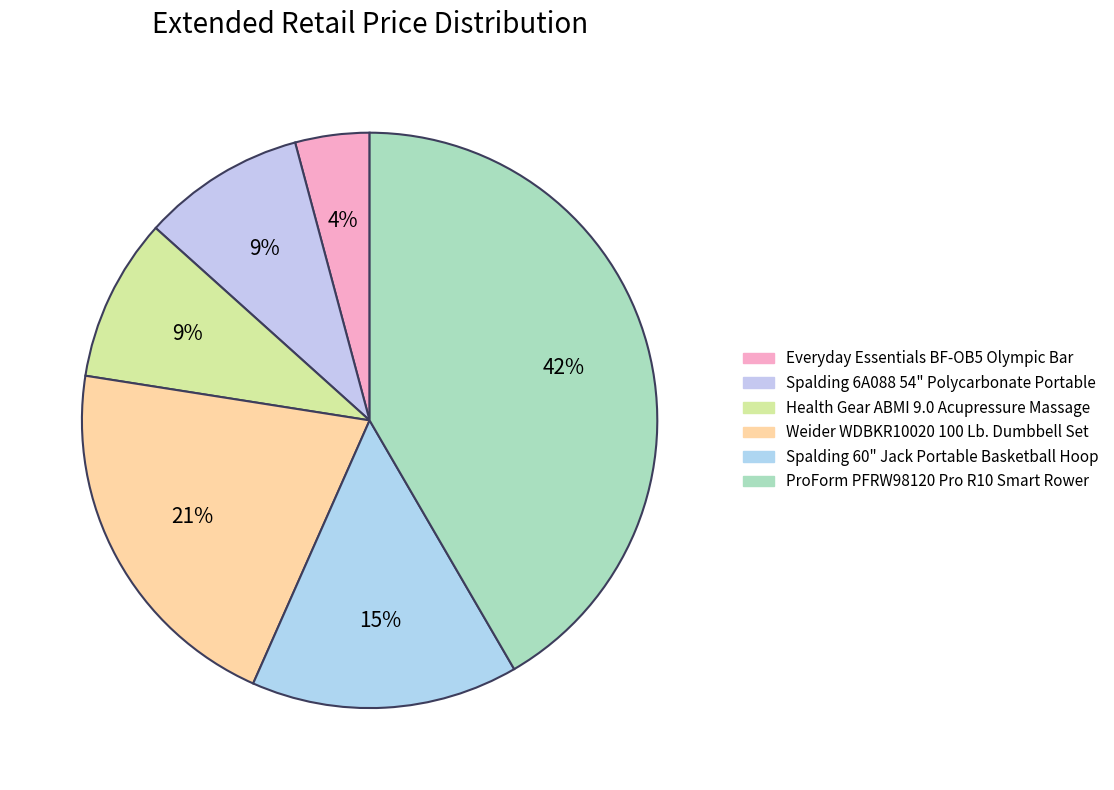

The Health Gear ABMI 9.0 Acupressure Massage slice represents 1% of the pie. True or false?

False